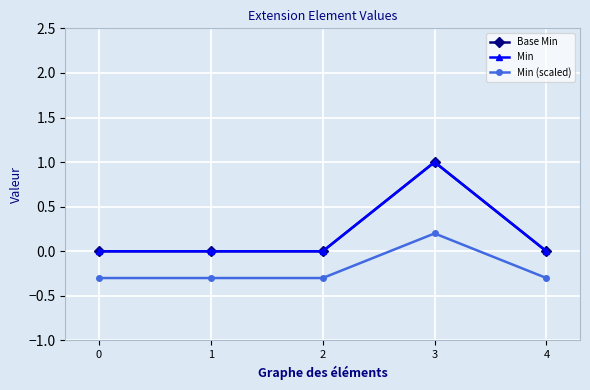

Rank the series by their maximum value, from highest to lowest.

Base Min, Min, Min (scaled)